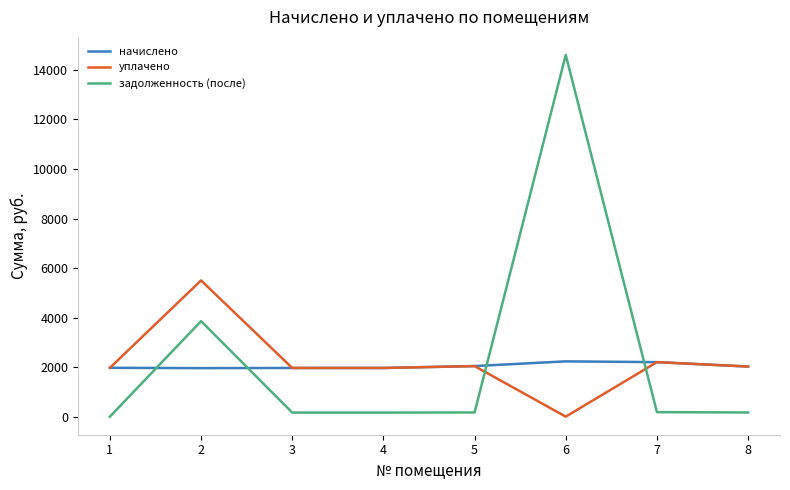

Which series has the largest range (max minus min)?

задолженность (после)